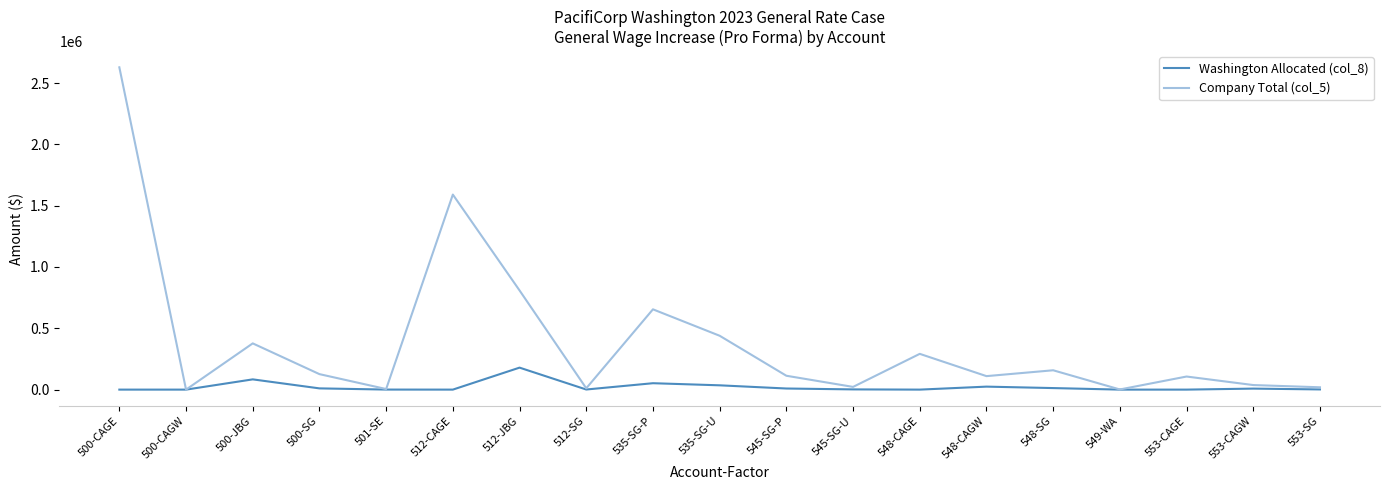

List the series in order of their overall mean, lowest first.

Washington Allocated (col_8), Company Total (col_5)